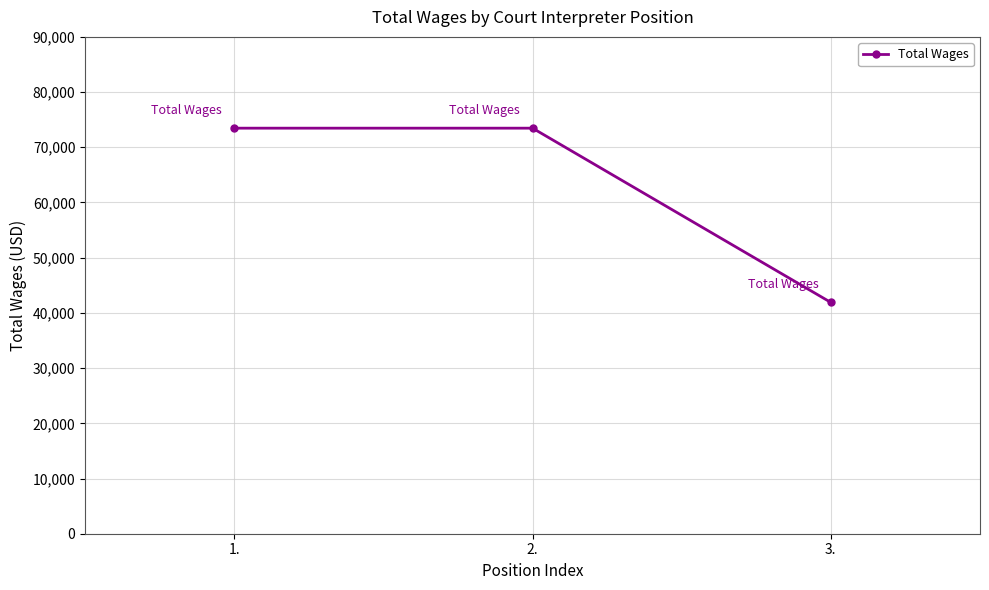

What position from the right is 3.?

1